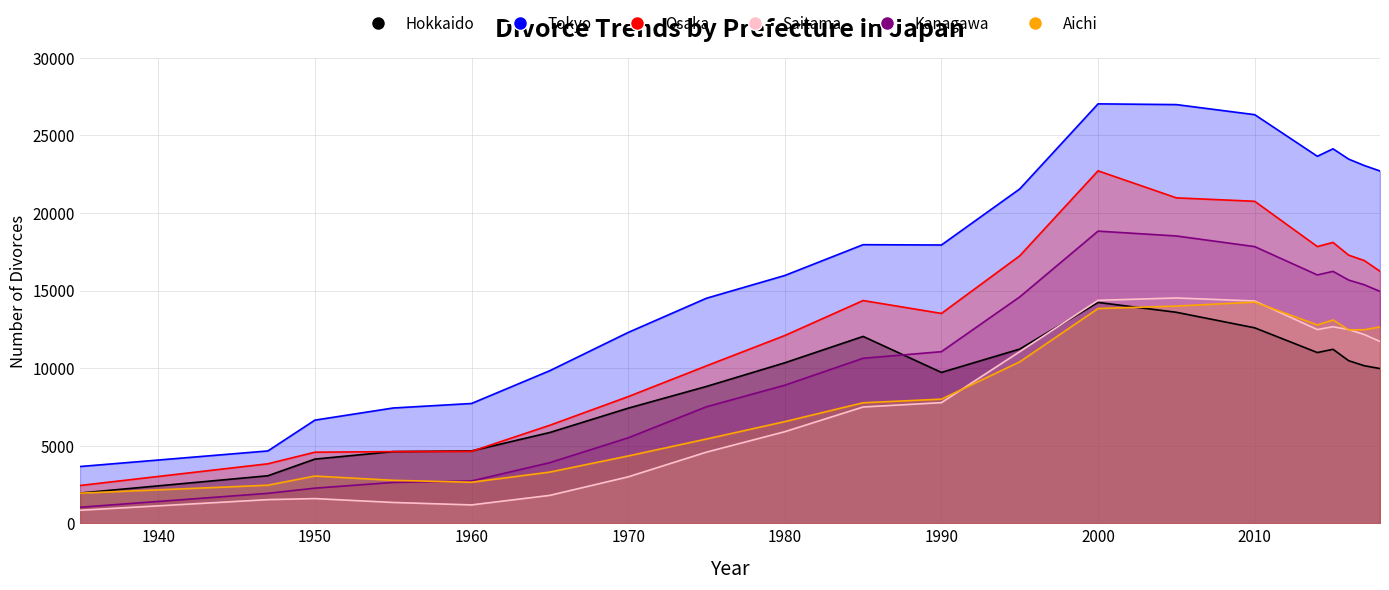

At which category does Osaka reach its first local peak?

1985